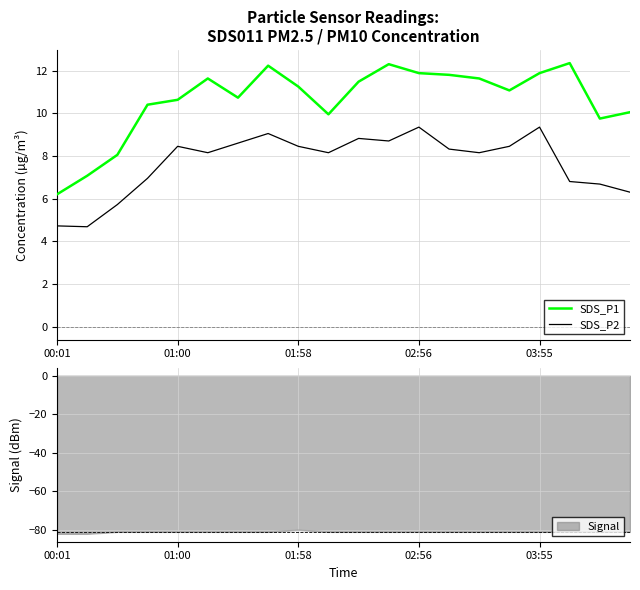

Which series changed the most between 6 and 9?

SDS_P1